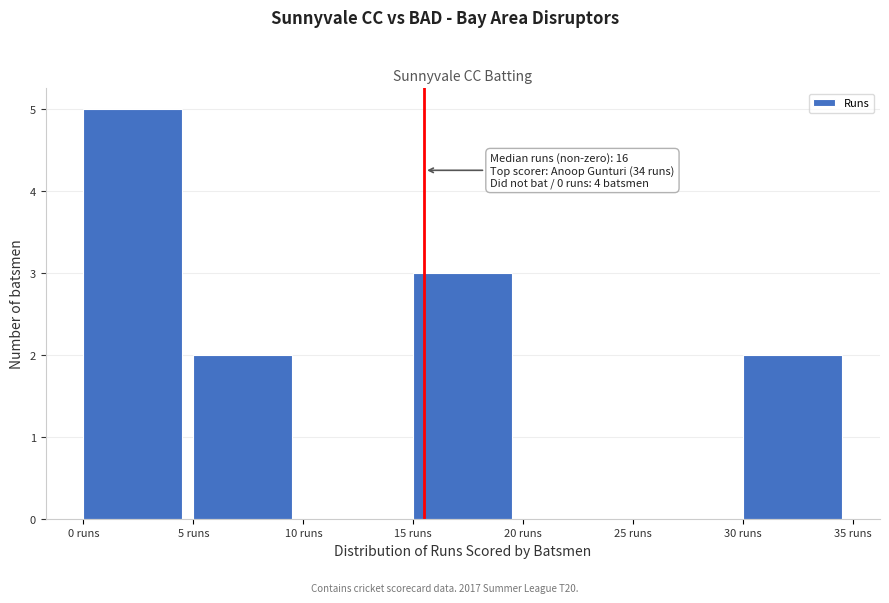

Over which range of the x-axis is the bar tallest?

0 to 5